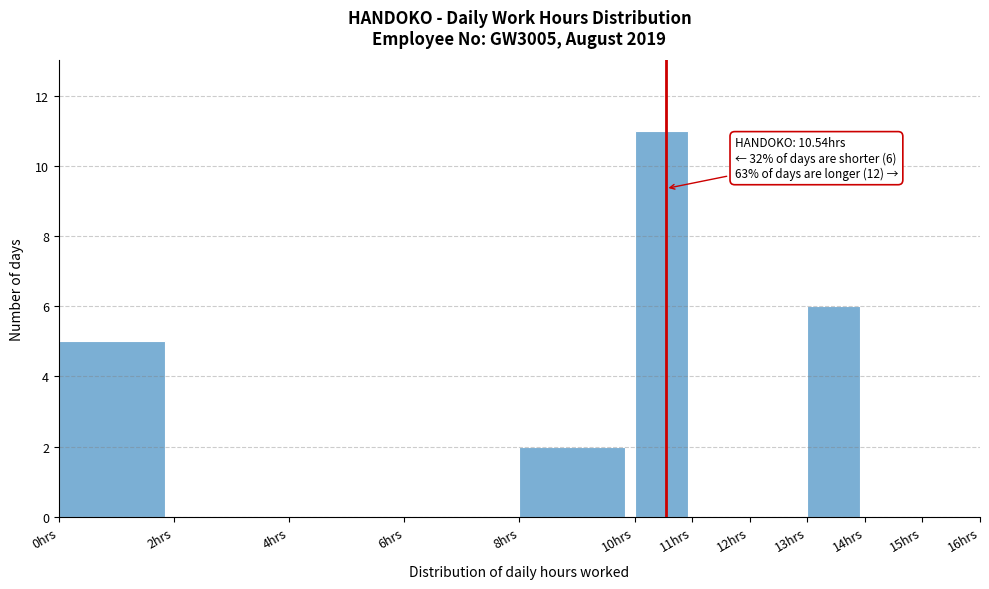

Over which range of the x-axis is the bar tallest?

10 to 11